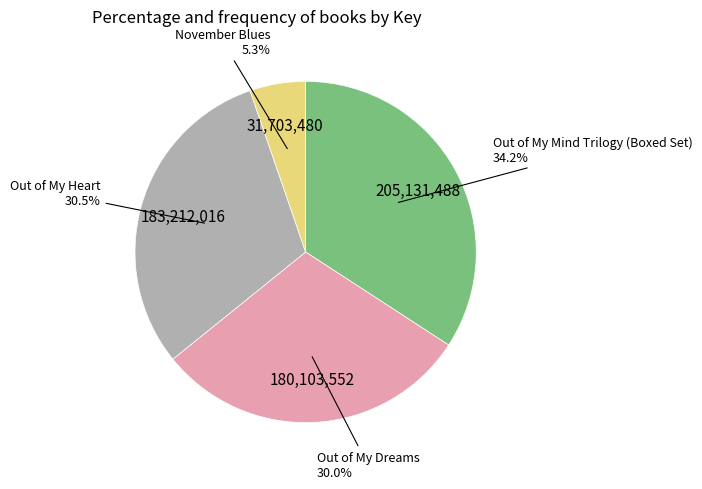

Does any single category account for the majority?

No